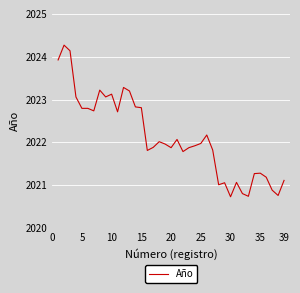

What is the maximum value shown in the chart?

2024.3